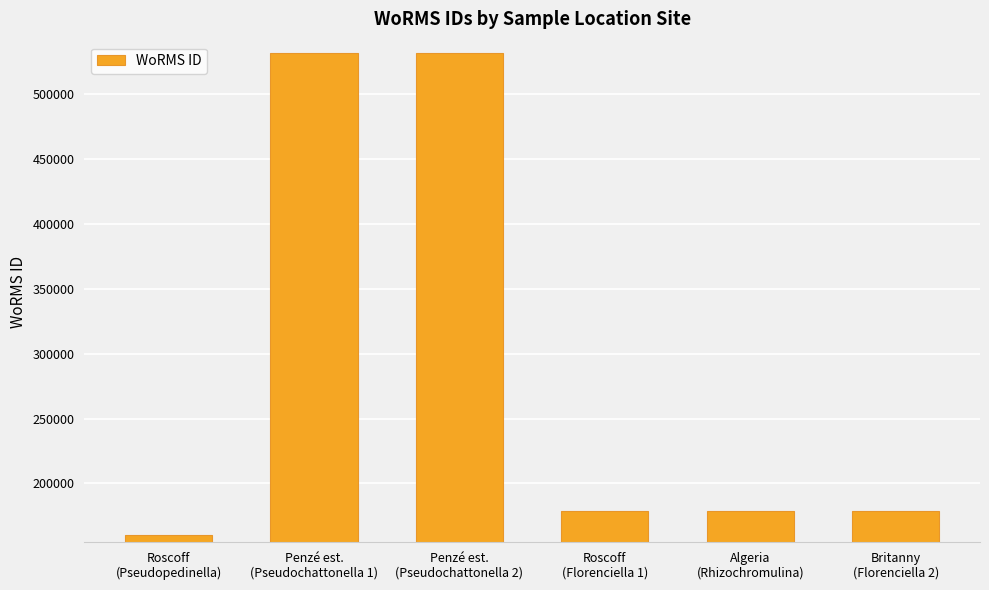

What is the smallest value displayed?

160599